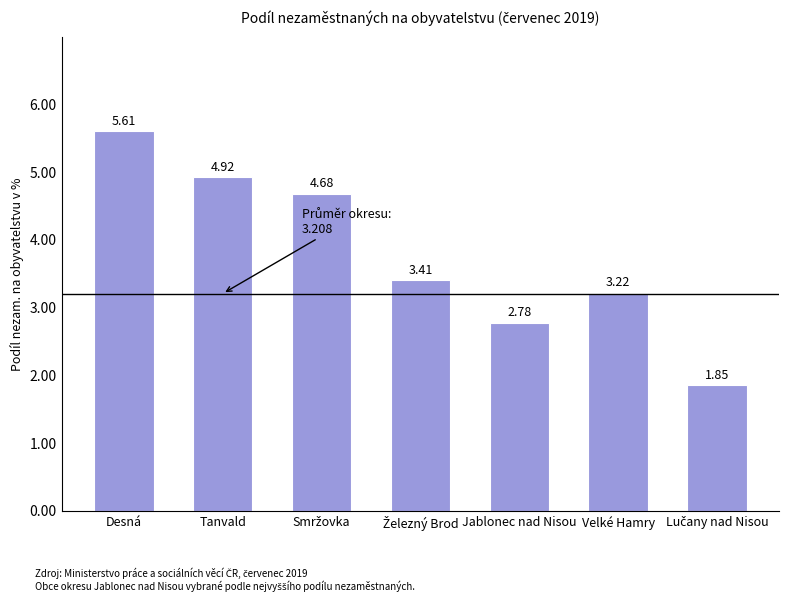

What is the average value?

3.8